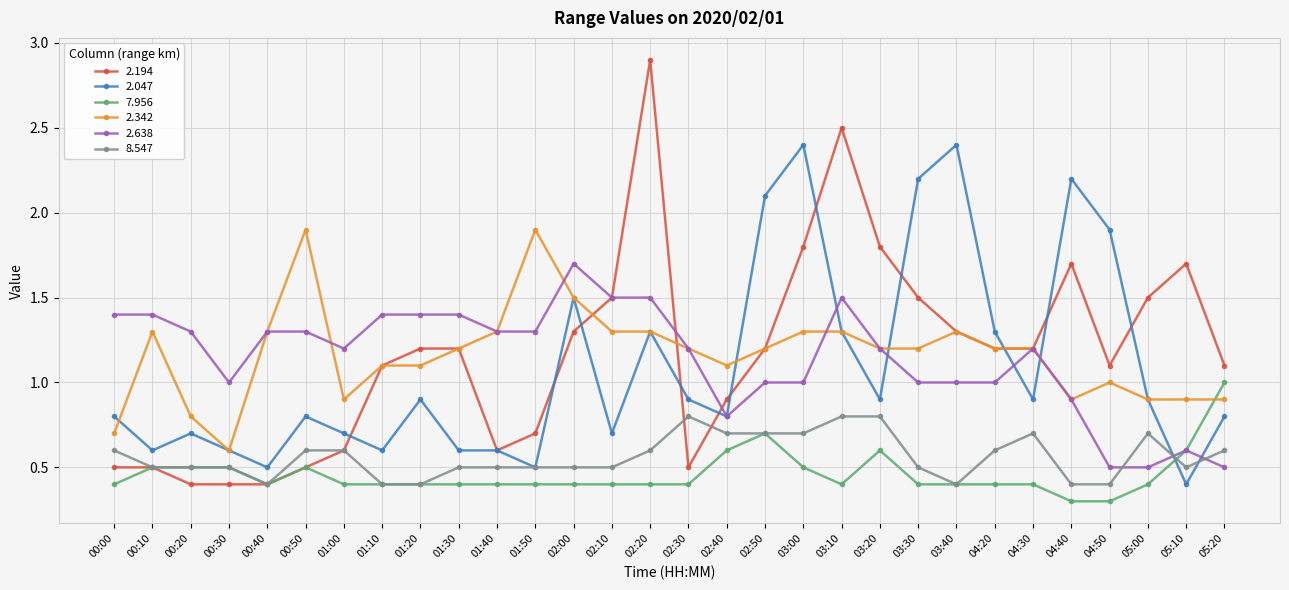

What is the label of the 11th point from the right?

03:10